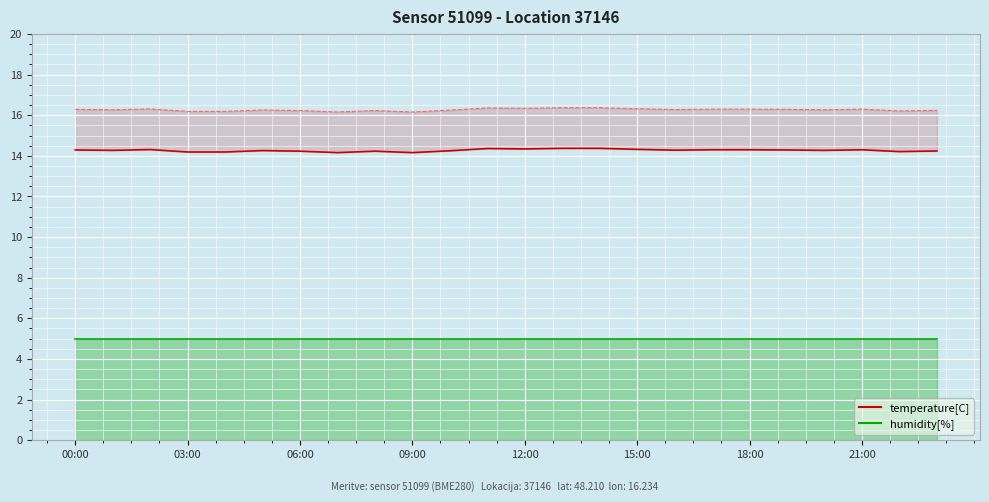

What is the minimum value shown in the chart?

5.0